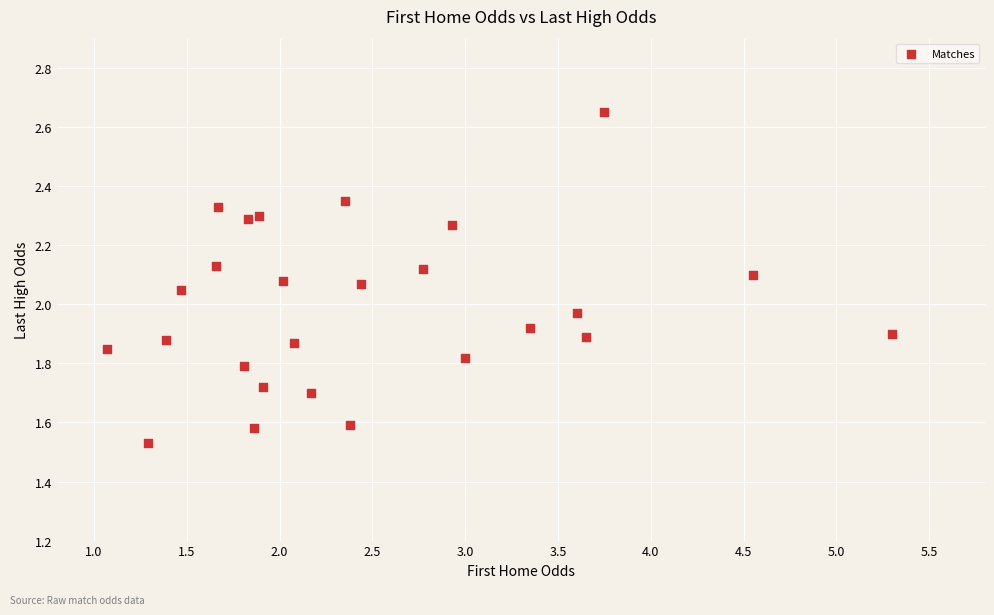

What is the range of X values (max minus min)?

4.2